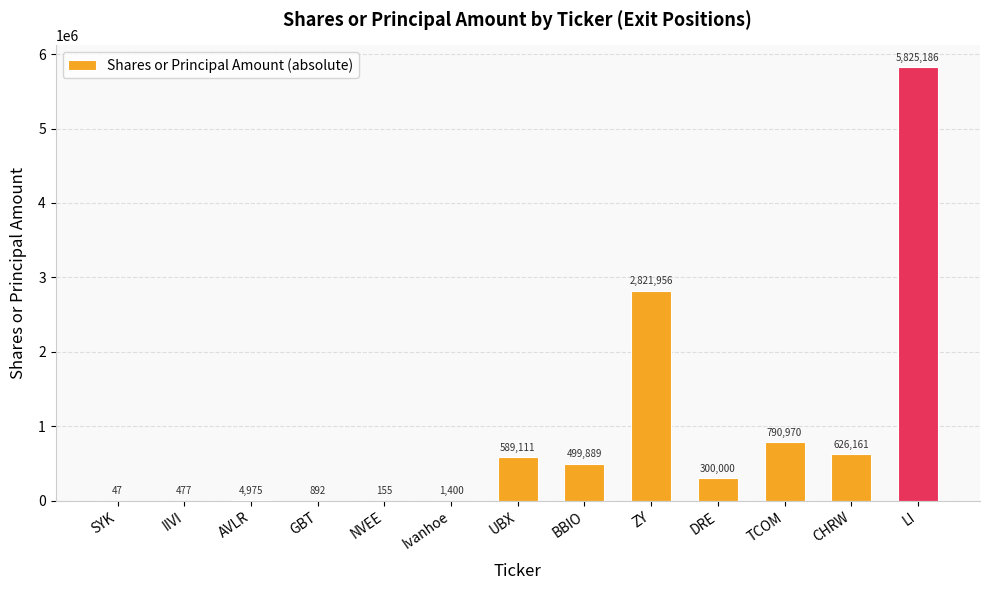

Which has a higher value, NVEE or DRE?

DRE